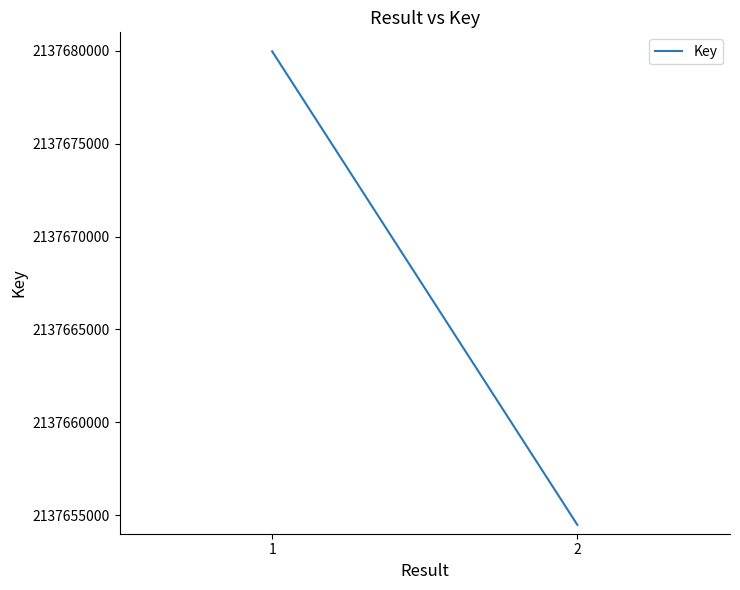

What is the sum of all values?

4275334453